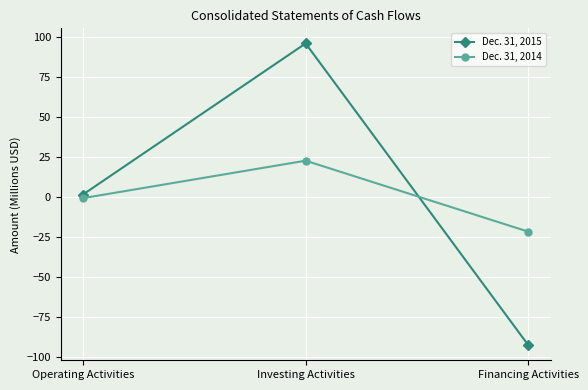

What is the label of the 1st point from the left?

Operating Activities